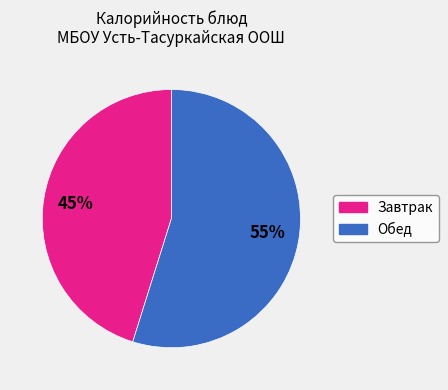

To the nearest percent, what is the average slice percentage?

50%